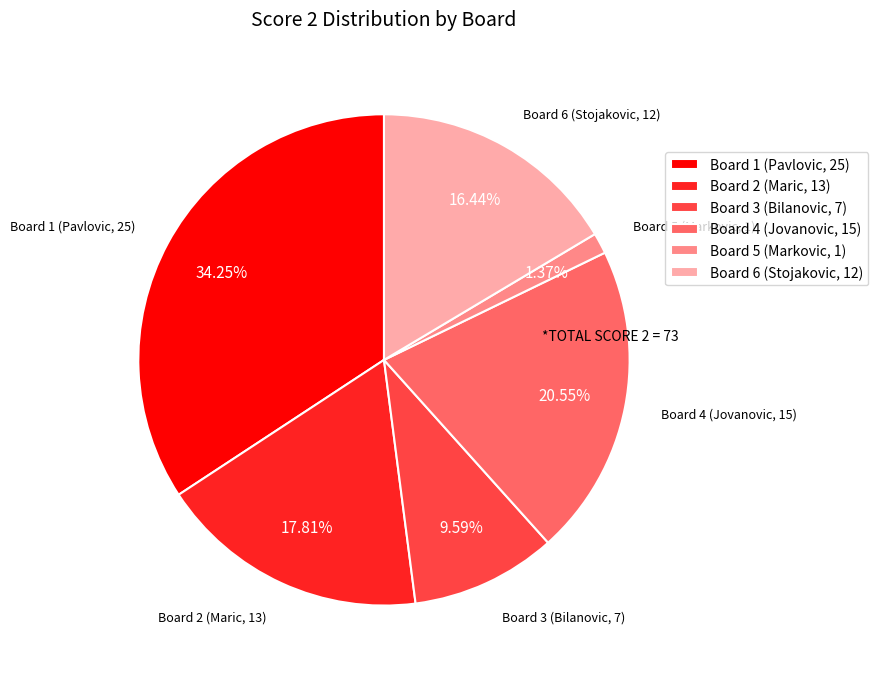

What is the smallest slice in the pie chart?

Board 5 (Markovic, 1)